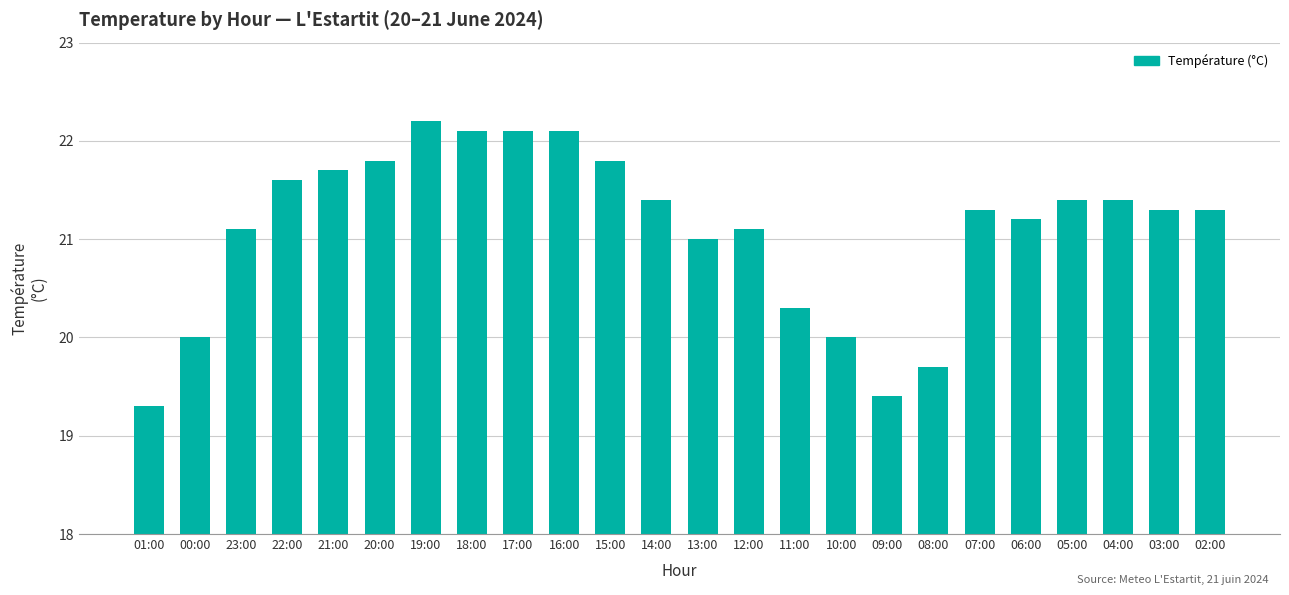

What is the label of the 18th bar from the left?

08:00